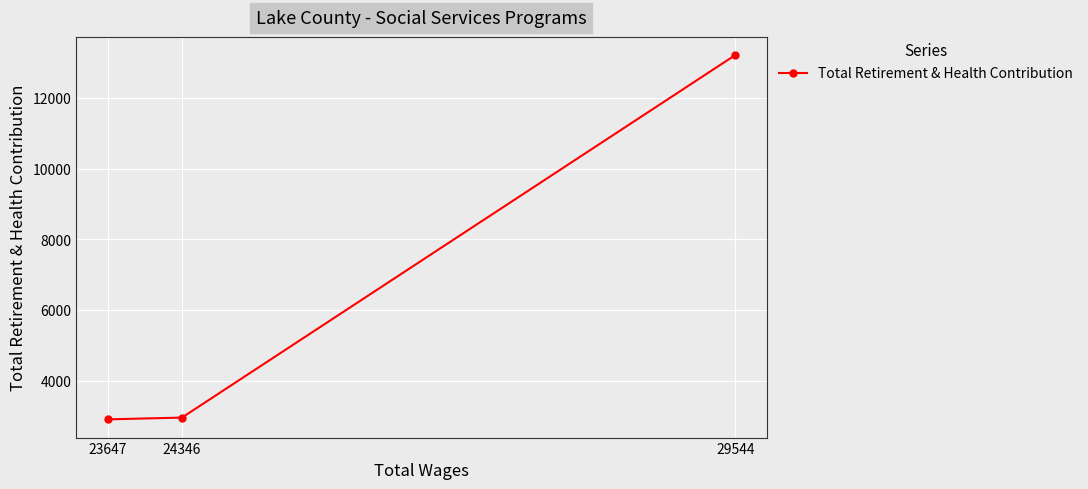

At which category does the chart reach its minimum across all series?

23647